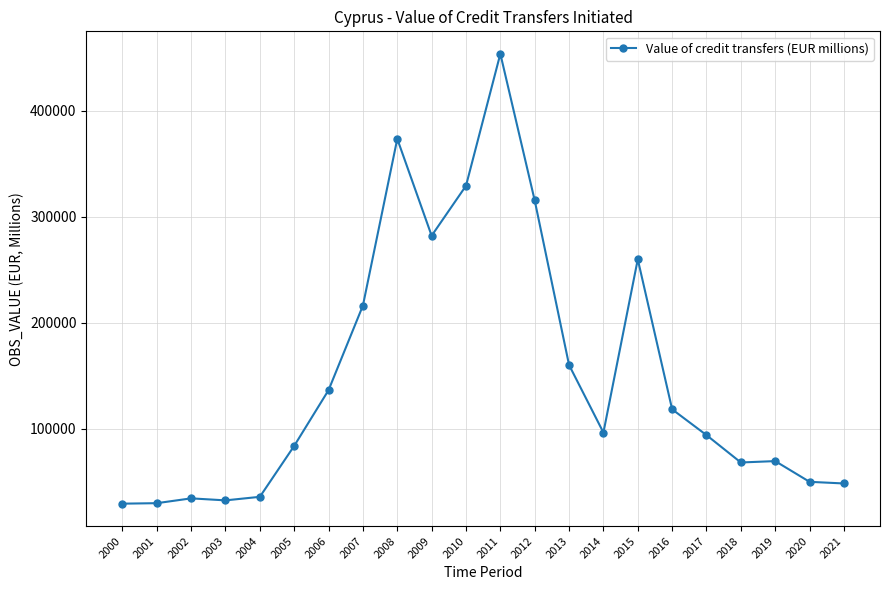

What is the change in value from 2005 to 2019?

-14362.2